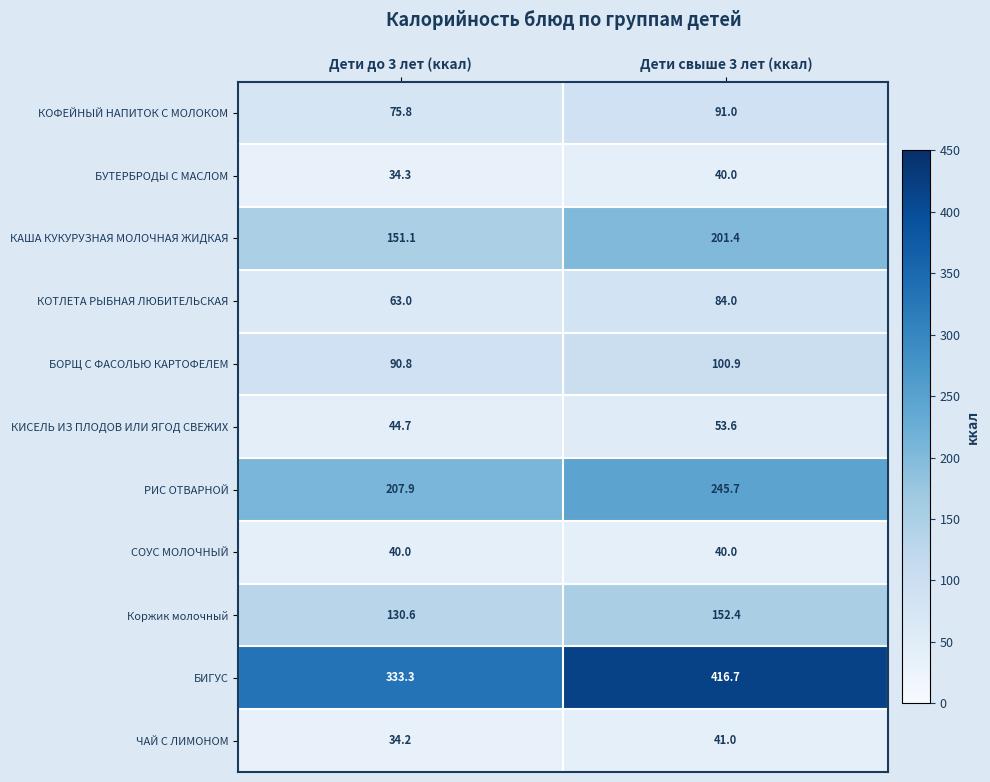

What is the difference between the maximum and minimum values in the Коржик молочный series?

21.8